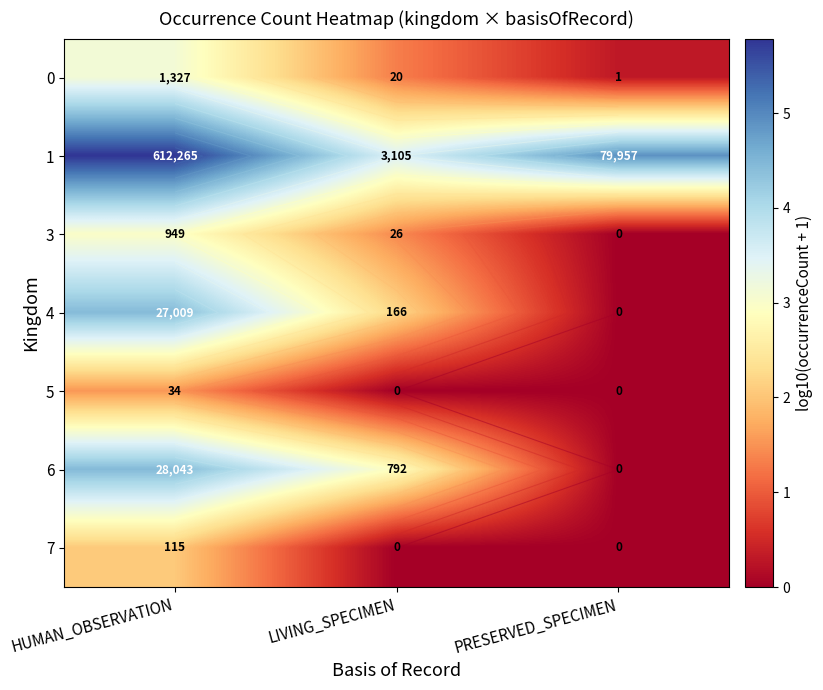

Which series has the largest total across all categories?

1